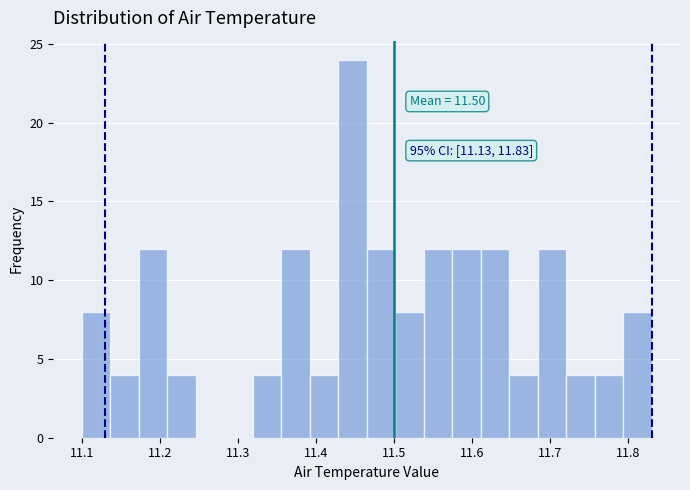

Read against the x-axis, roughly where is the centre of the tallest bar?

11.45